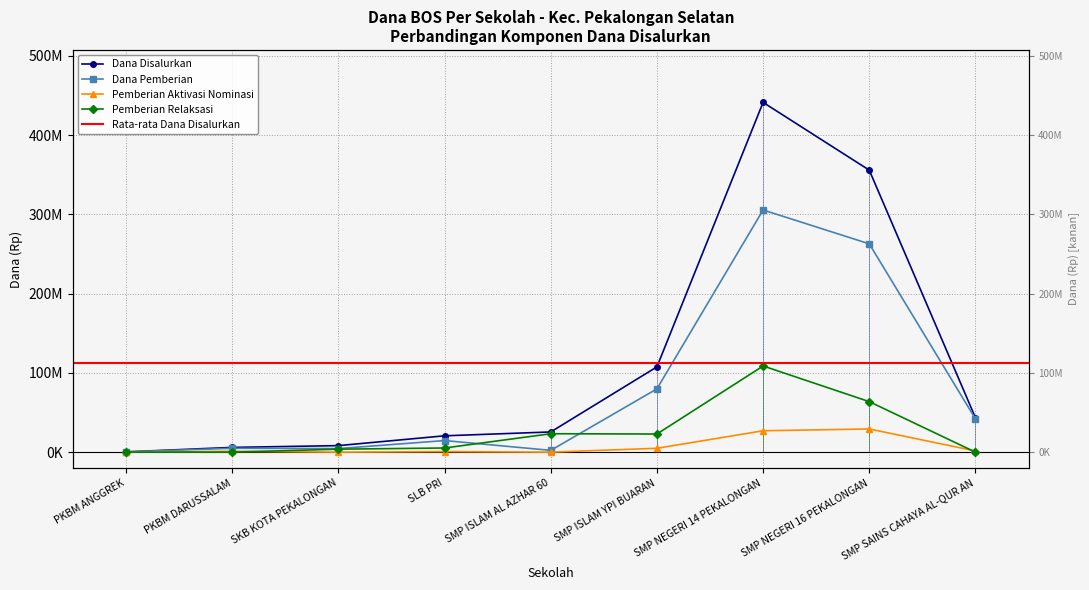

How many lines are shown in the chart?

4